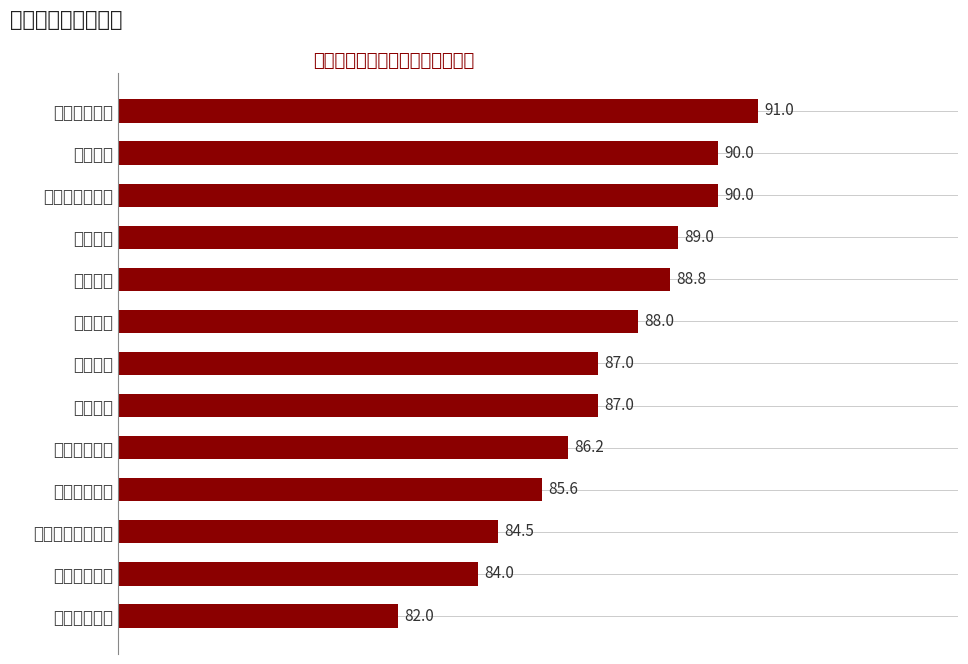

Is it true that the value at 吉林大学 is 134.1?

False